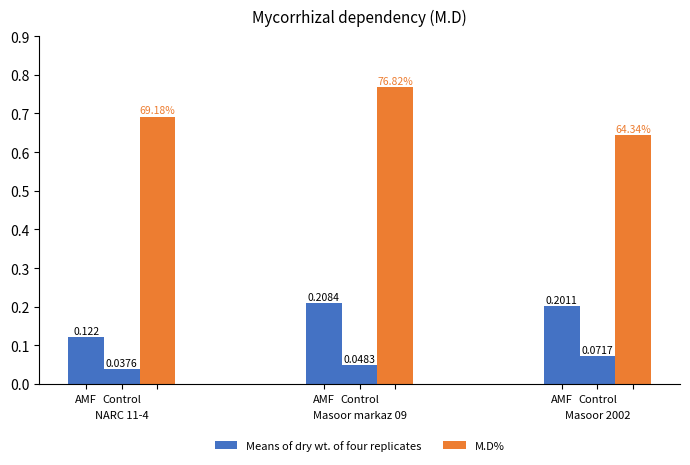

Reading left to right, transcribe all the data shown in this chart.

Means of dry wt. of four replicates: 0.1	0.2	0.2
M.D%: 0.7	0.8	0.6